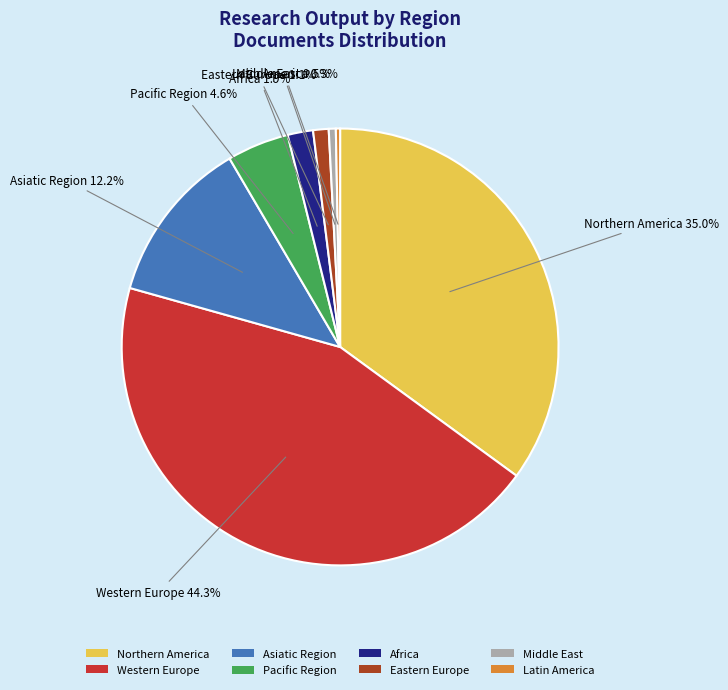

How many slices are in this pie chart?

8